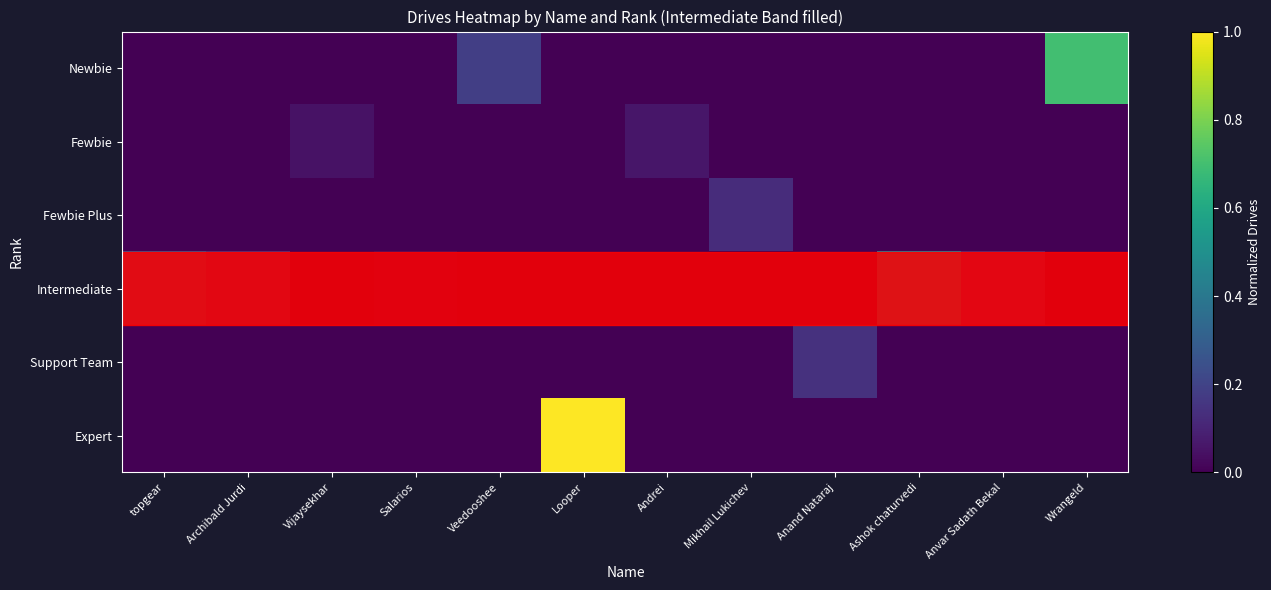

What is the spread (max minus min) of values at Ashok chaturvedi?

0.4